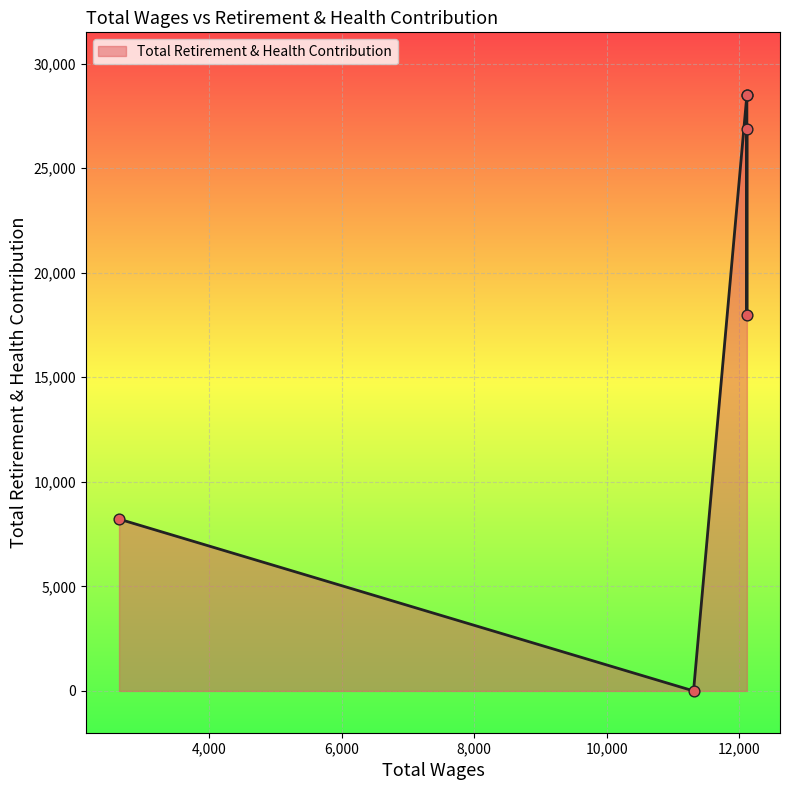

Approximately how many times larger is the value at 12114.0 compared to 2638.0?

2.2